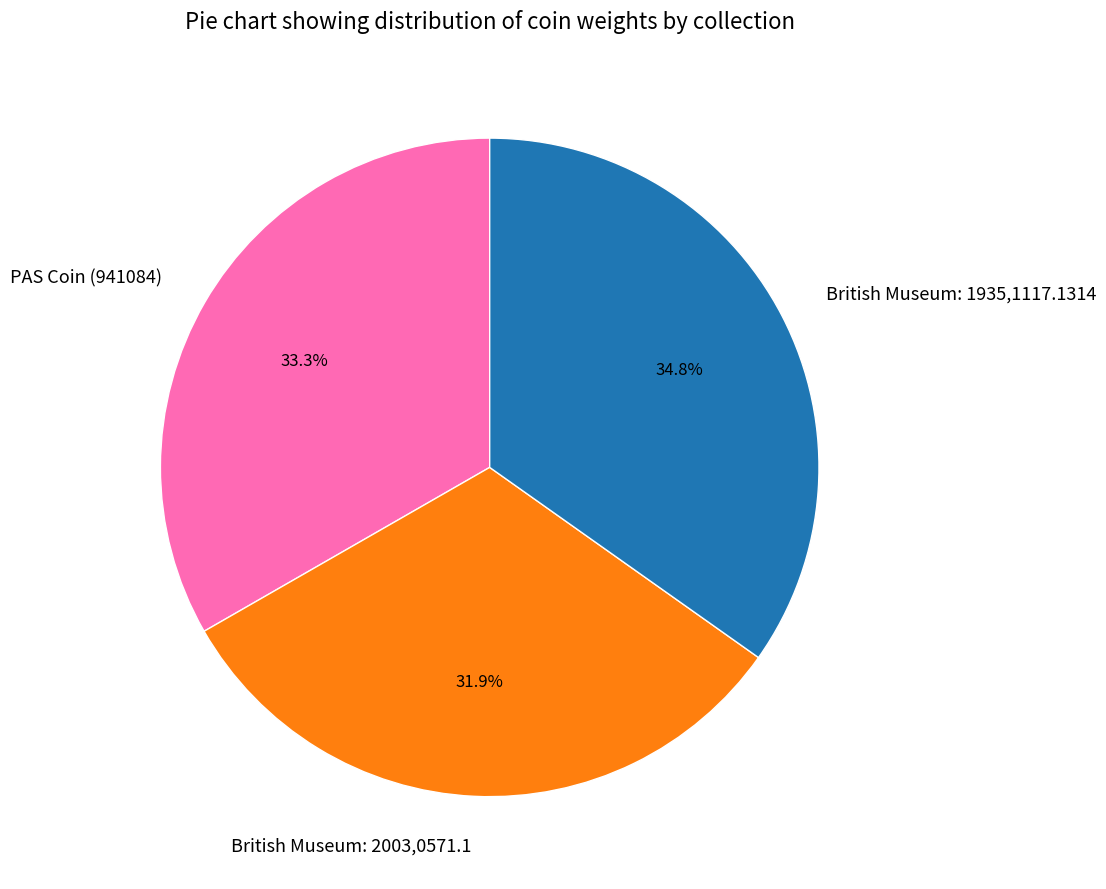

Do PAS Coin (941084) and British Museum: 2003,0571.1 together represent more than half of the pie?

Yes